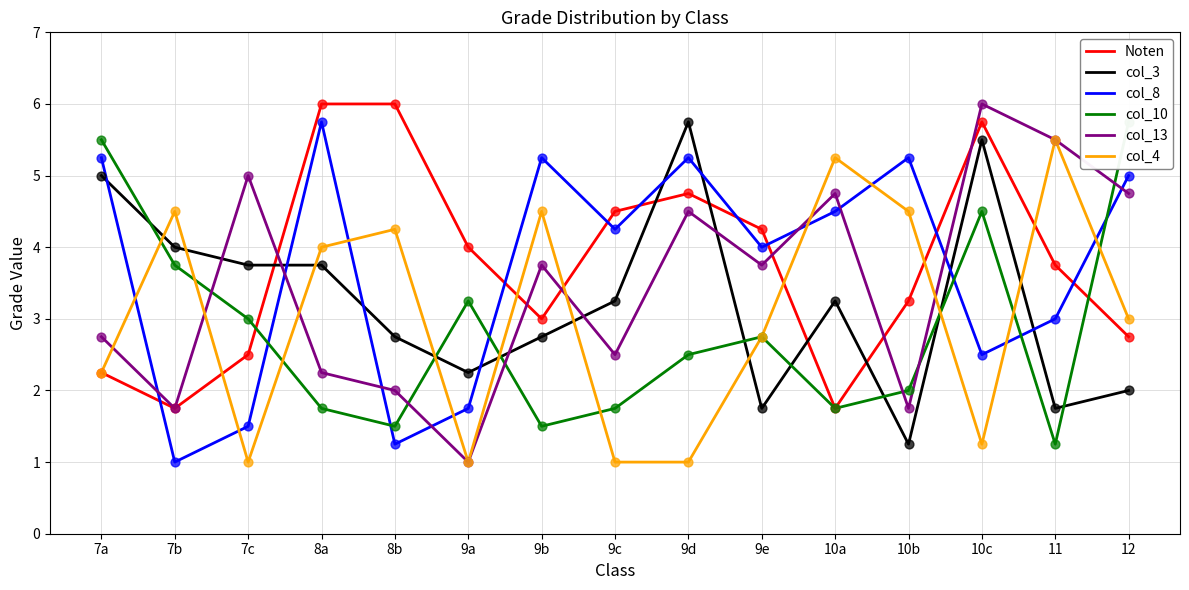

Which series contains the lowest Y value?

col_8